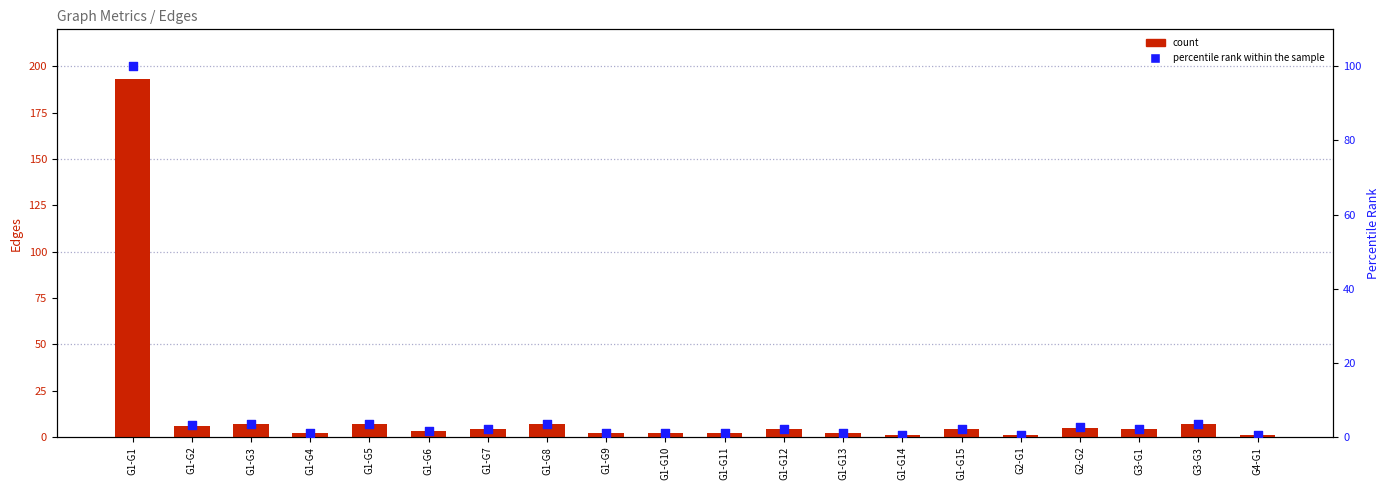

What is the total value across all series at G1-G3?

10.6